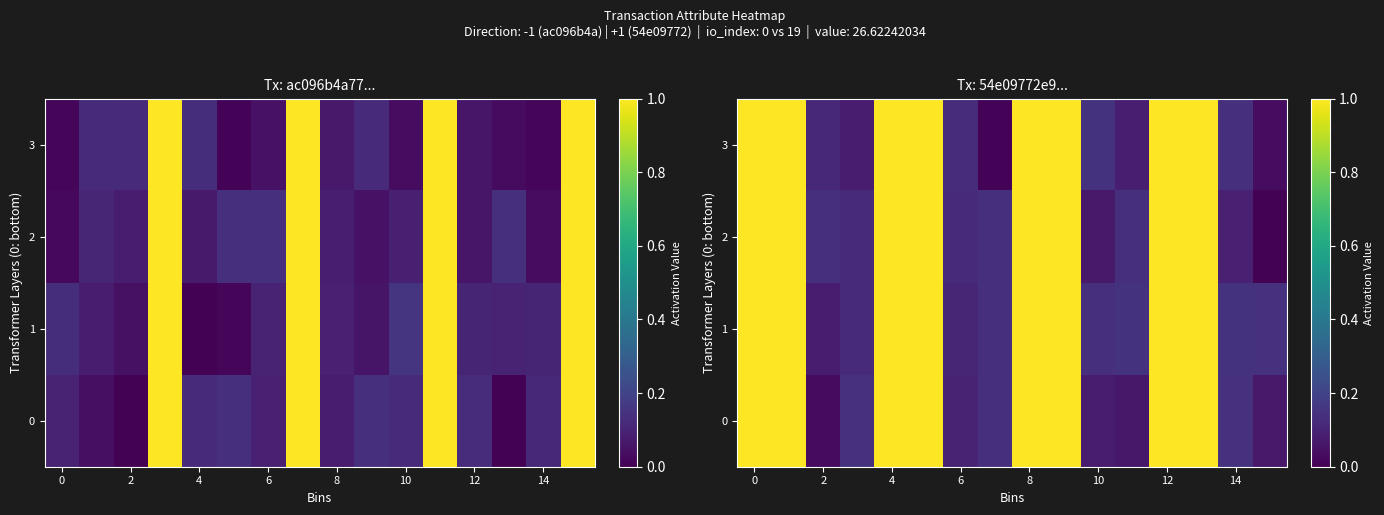

At 12, list the series in order from largest to smallest.

row_3, row_2, row_1, row_0